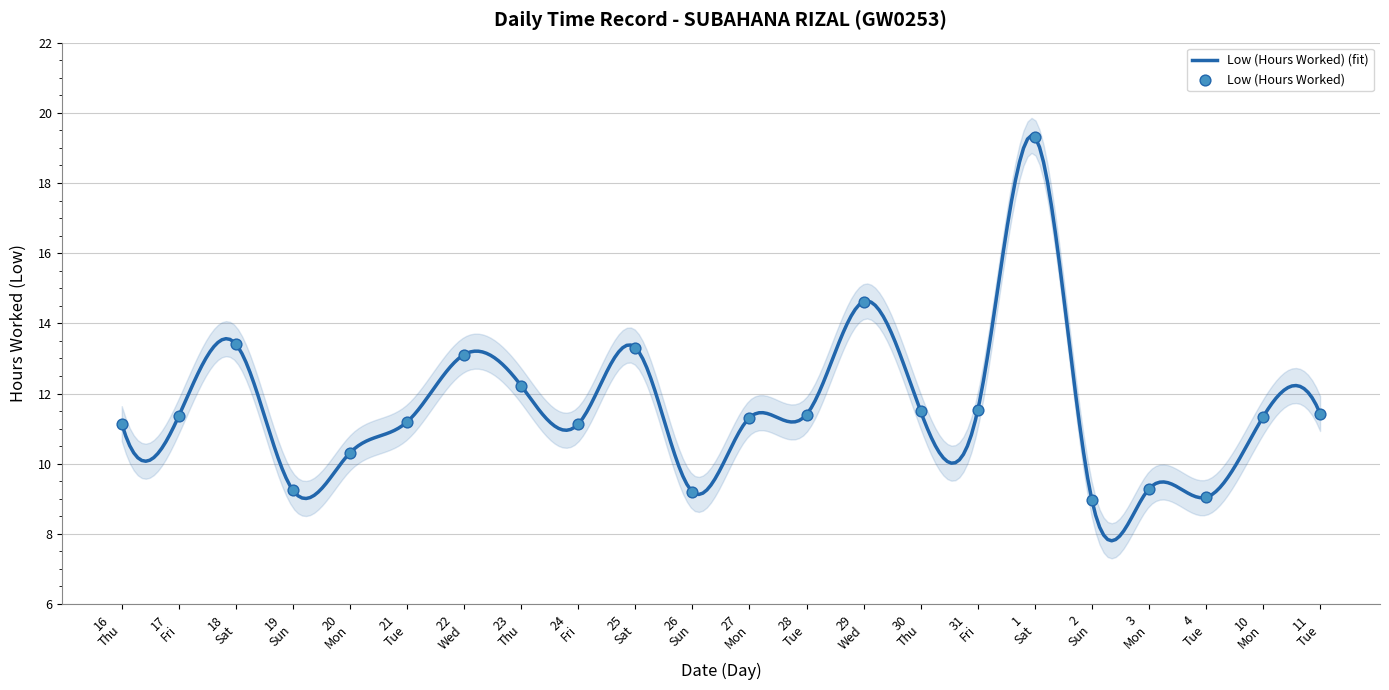

What is the minimum value for Low (Hours Worked) (fit)?

7.8